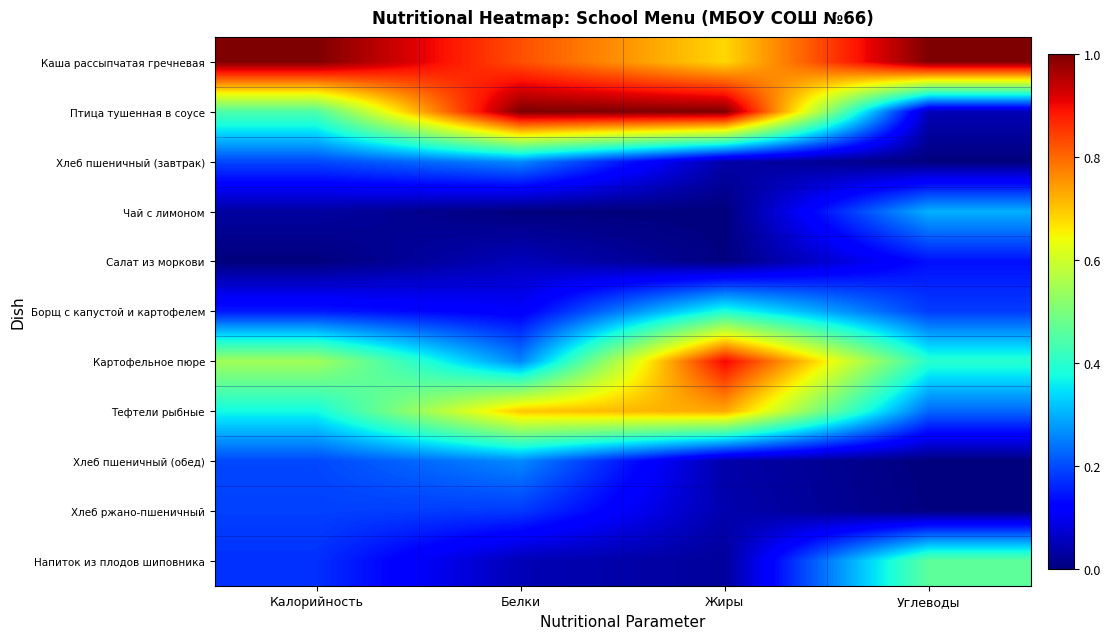

Which series has the widest spread of values?

Птица тушенная в соусе